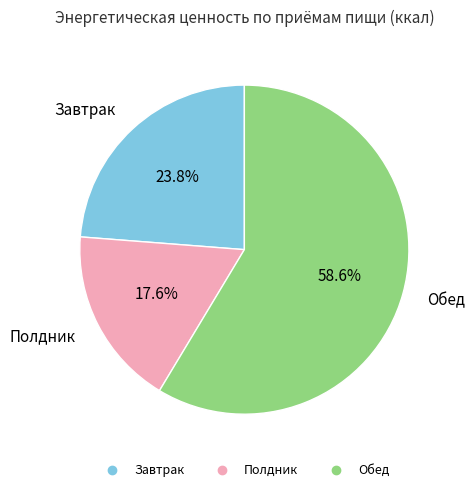

What is the ratio of the value at Обед to the value at Завтрак?

2.5